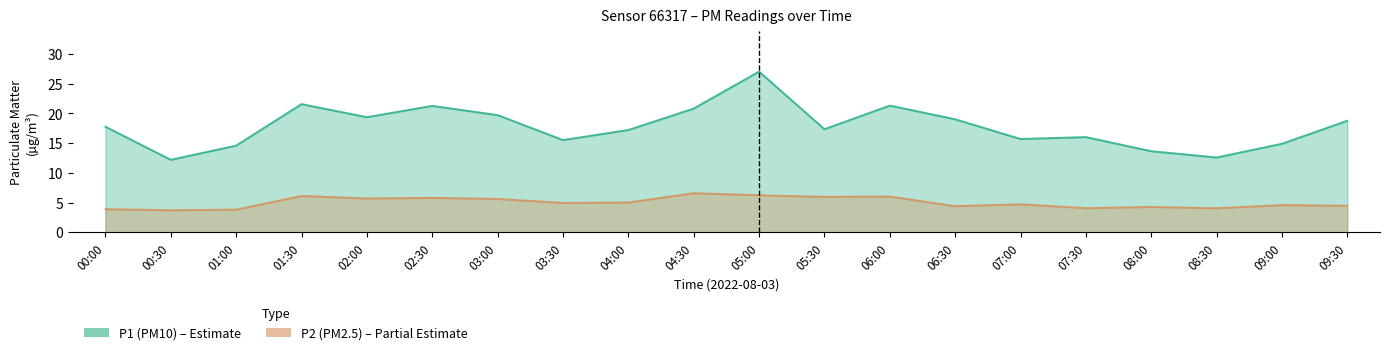

Reading right to left, what are all the values shown in this chart?

P1: 09:30=18.8	09:00=14.9	08:30=12.6	08:00=13.6	07:30=16.0	07:00=15.7	06:30=19.0	06:00=21.3	05:30=17.3	05:00=27.0	04:30=20.8	04:00=17.2	03:30=15.5	03:00=19.7	02:30=21.2	02:00=19.4	01:30=21.6	01:00=14.6	00:30=12.2	00:00=17.8
P2: 09:30=4.5	09:00=4.6	08:30=4.0	08:00=4.2	07:30=4.0	07:00=4.7	06:30=4.4	06:00=6.0	05:30=6.0	05:00=6.2	04:30=6.6	04:00=5.0	03:30=4.9	03:00=5.6	02:30=5.8	02:00=5.7	01:30=6.1	01:00=3.8	00:30=3.7	00:00=3.9